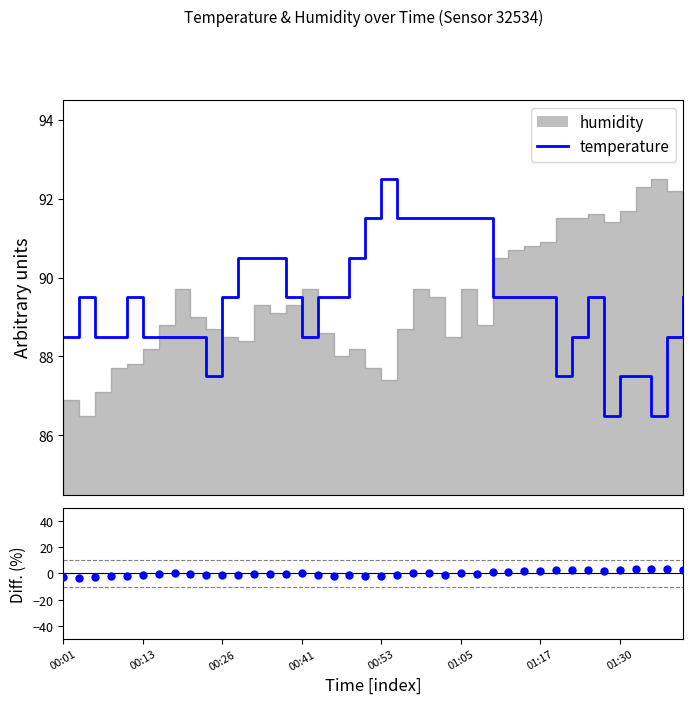

Which series has the widest spread of Y values?

diff